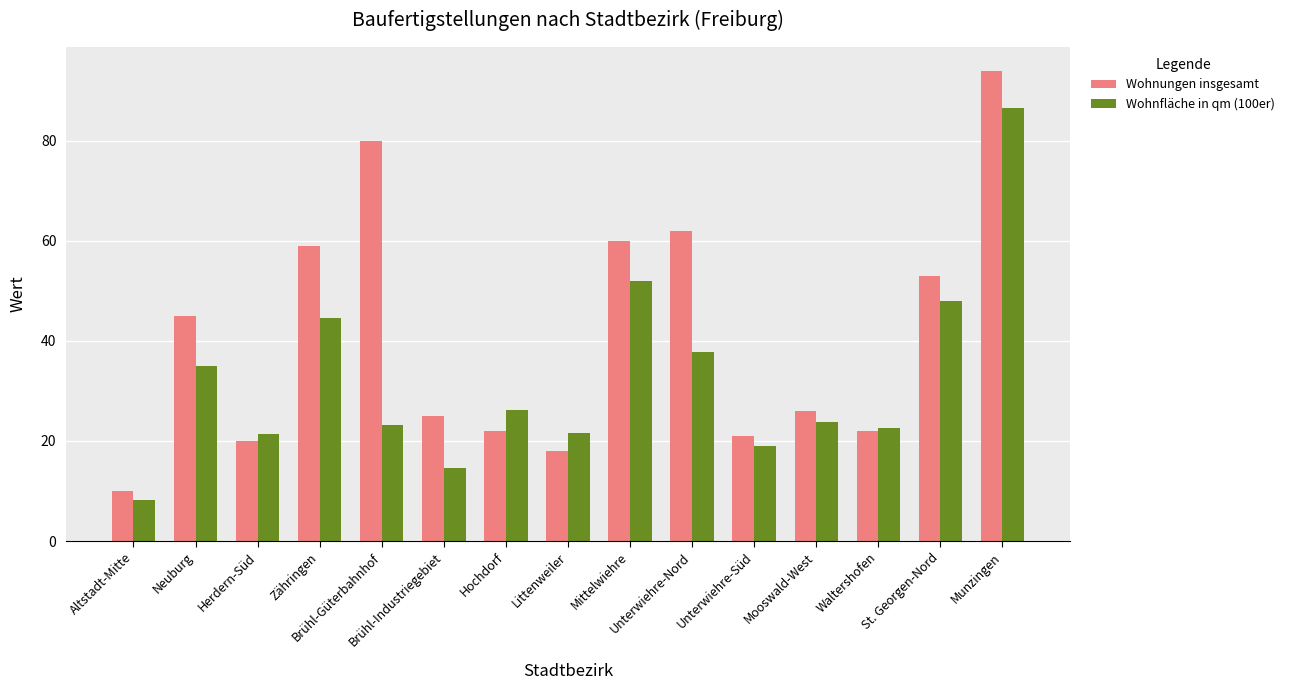

Which series has the largest total across all categories?

Wohnungen insgesamt